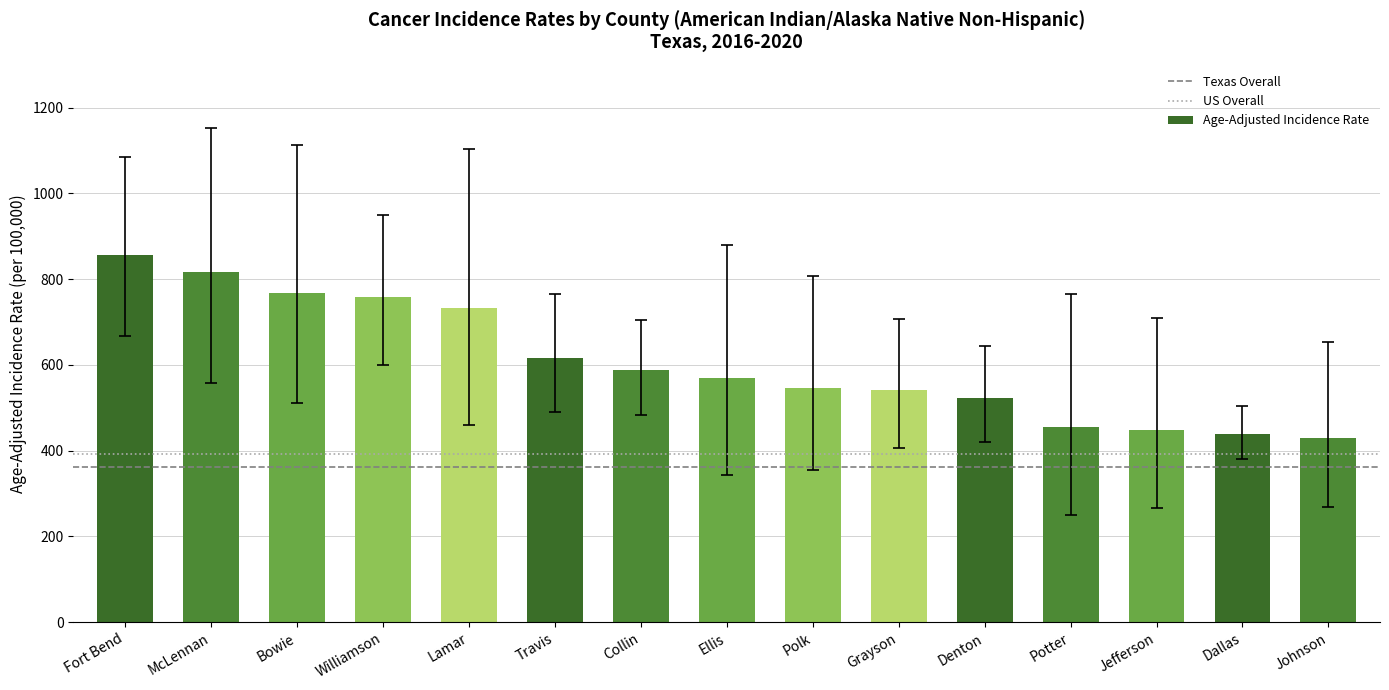

What is the label of the 7th bar from the left?

Collin